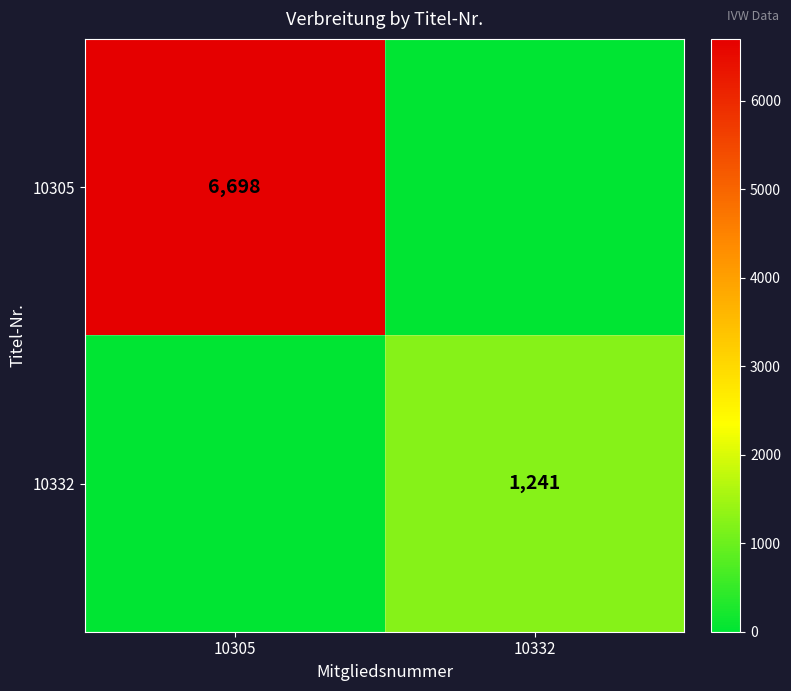

Between 10305 and 10332, which is larger?

10305